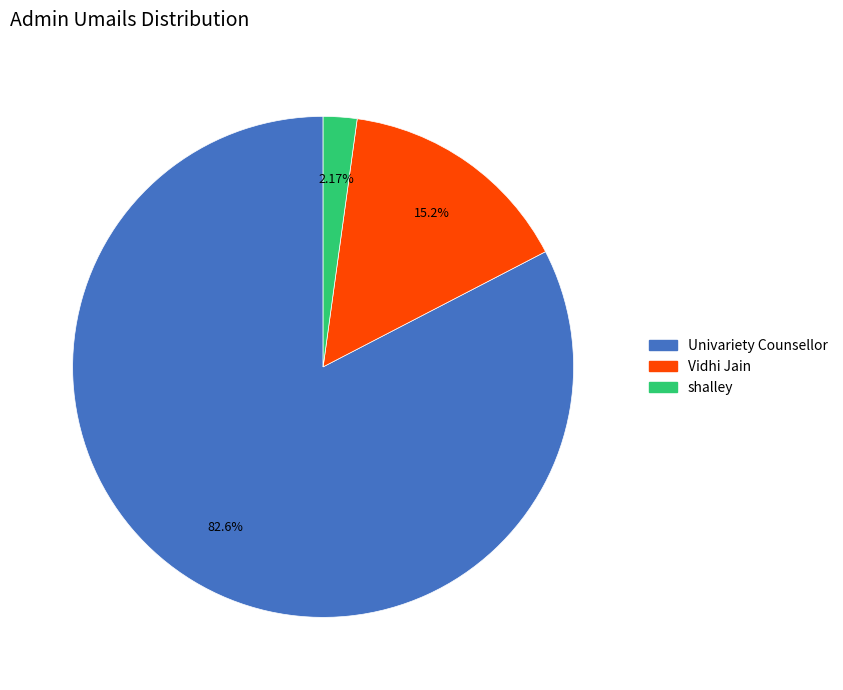

What percentage do Vidhi Jain and shalley together represent?

17.4%